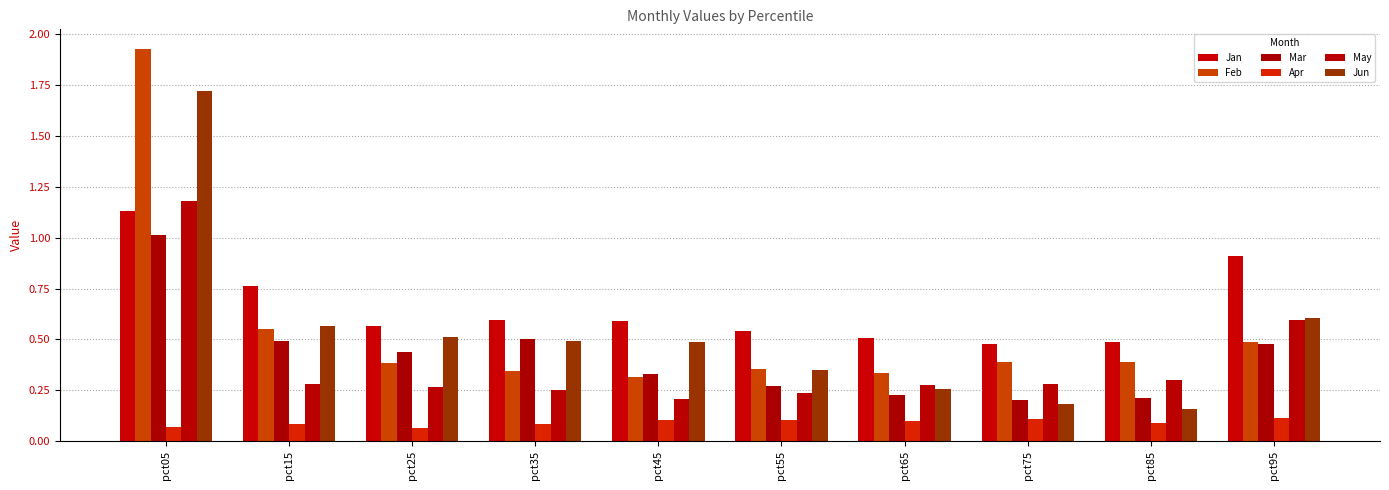

What is the total value across all series at pct35?

2.3